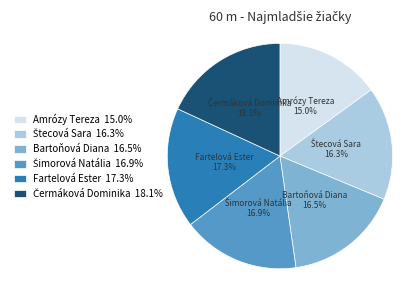

What is the ratio of the value at Bartoňová Diana to the value at Amrózy Tereza?

1.1